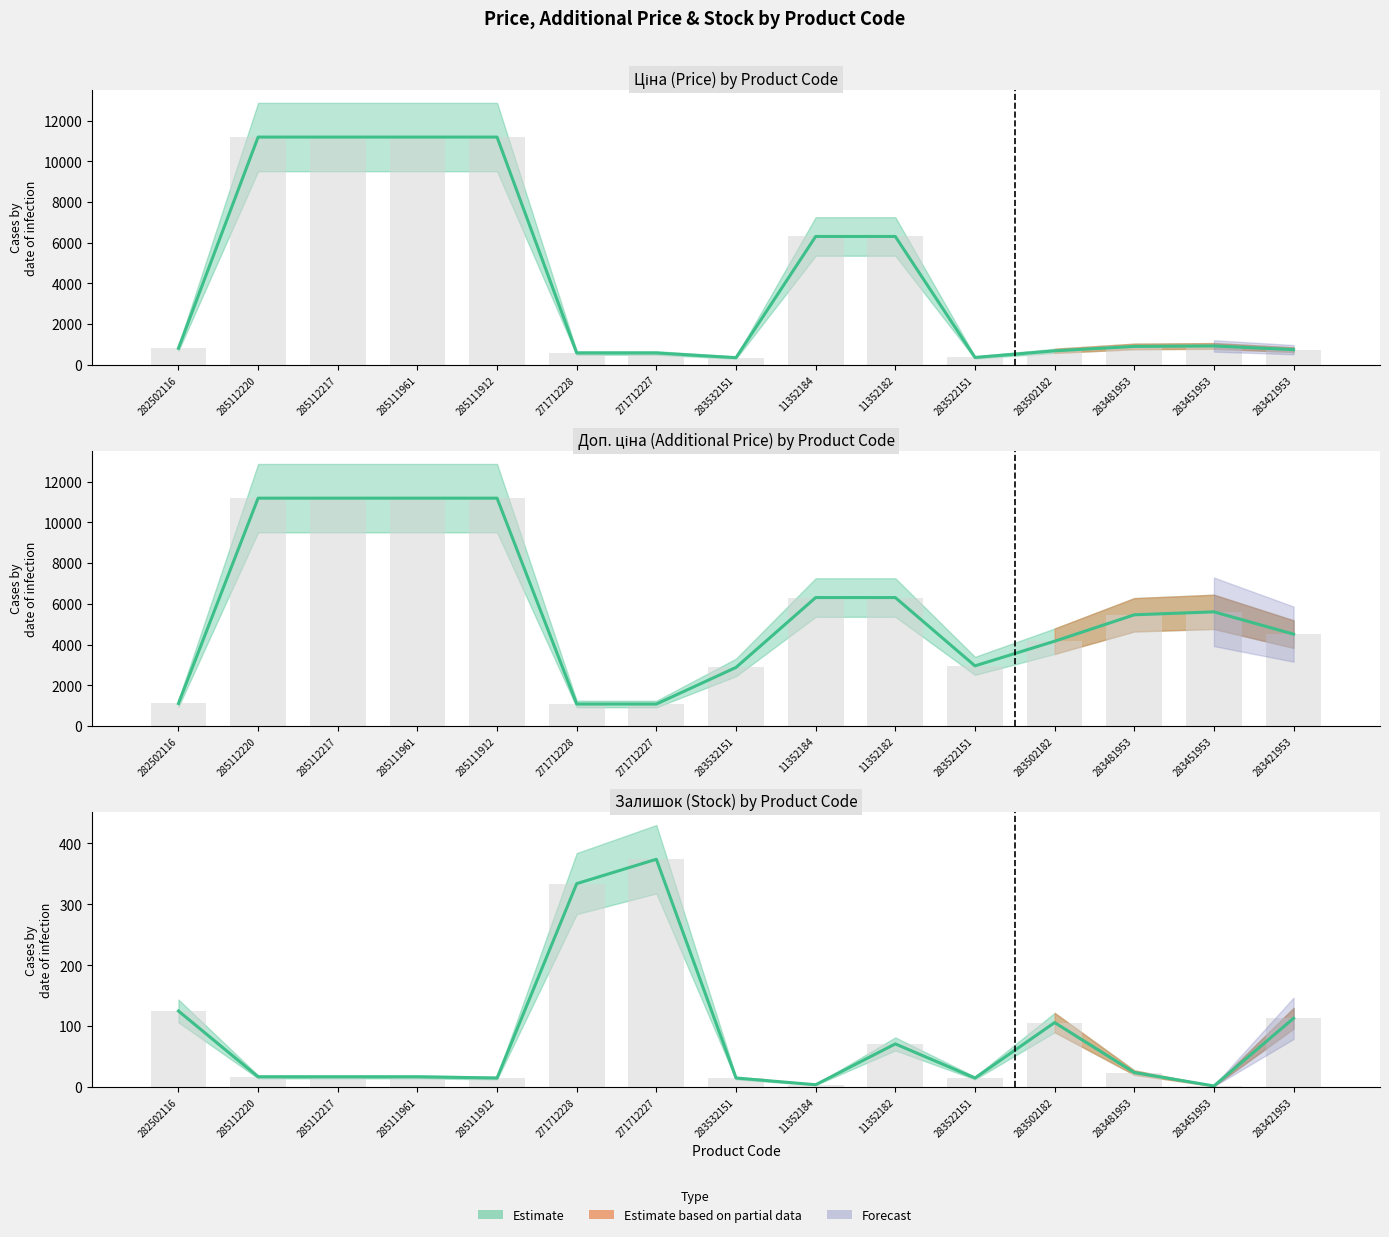

The value of Доп. ціна at 285111961 is 11188.2. True or false?

True